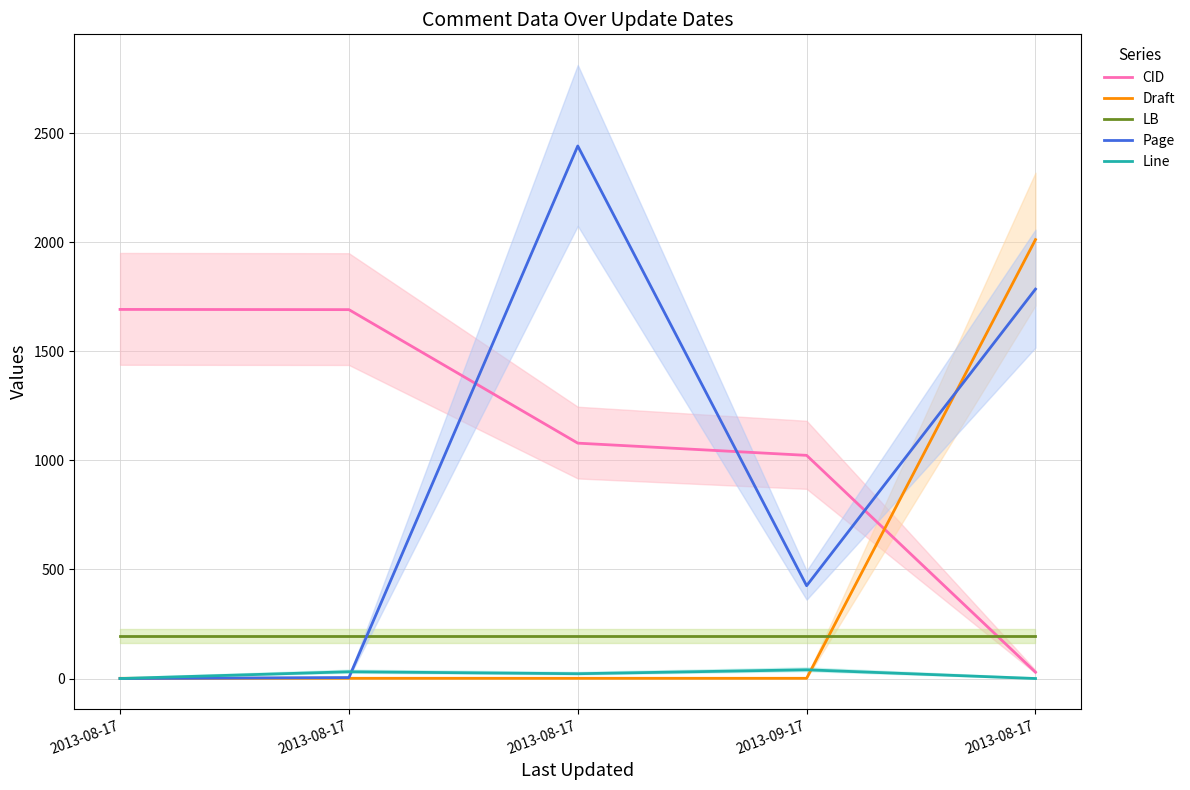

The Draft series shows 1.8 at 2013-08-17. True or false?

False